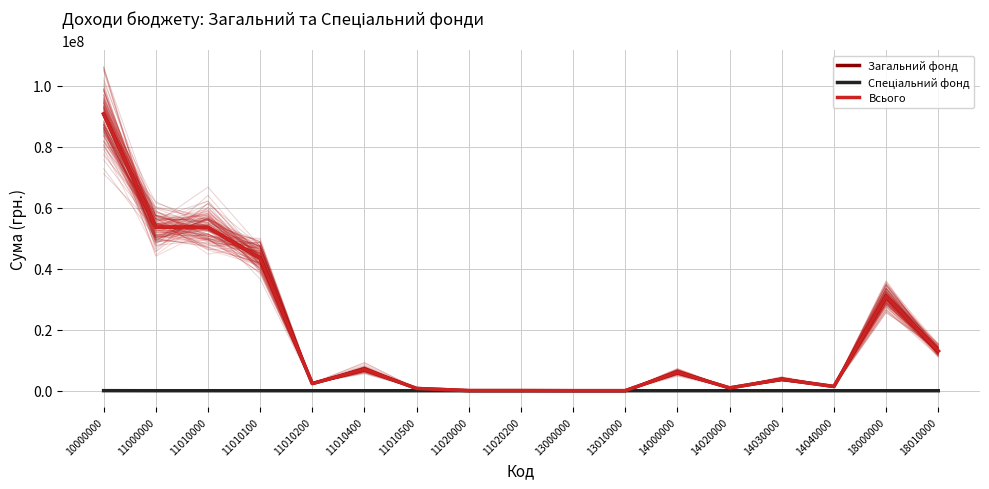

Is the value of Спеціальний фонд at 11010500 greater than the value of Загальний фонд at 18000000?

No